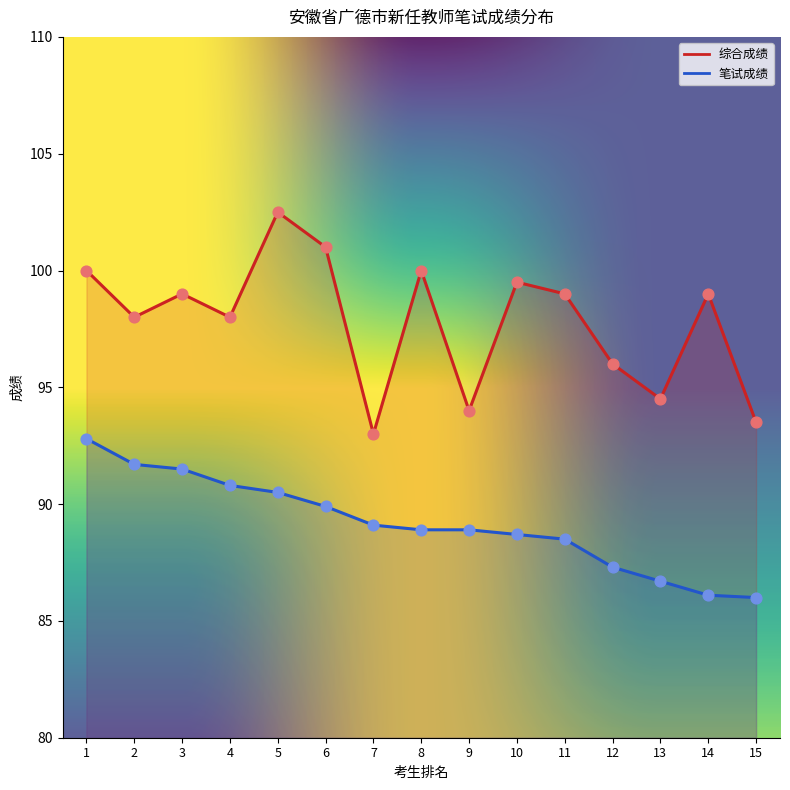

Is the value of 综合成绩 at 2 greater than the value of 笔试成绩 at 13?

Yes